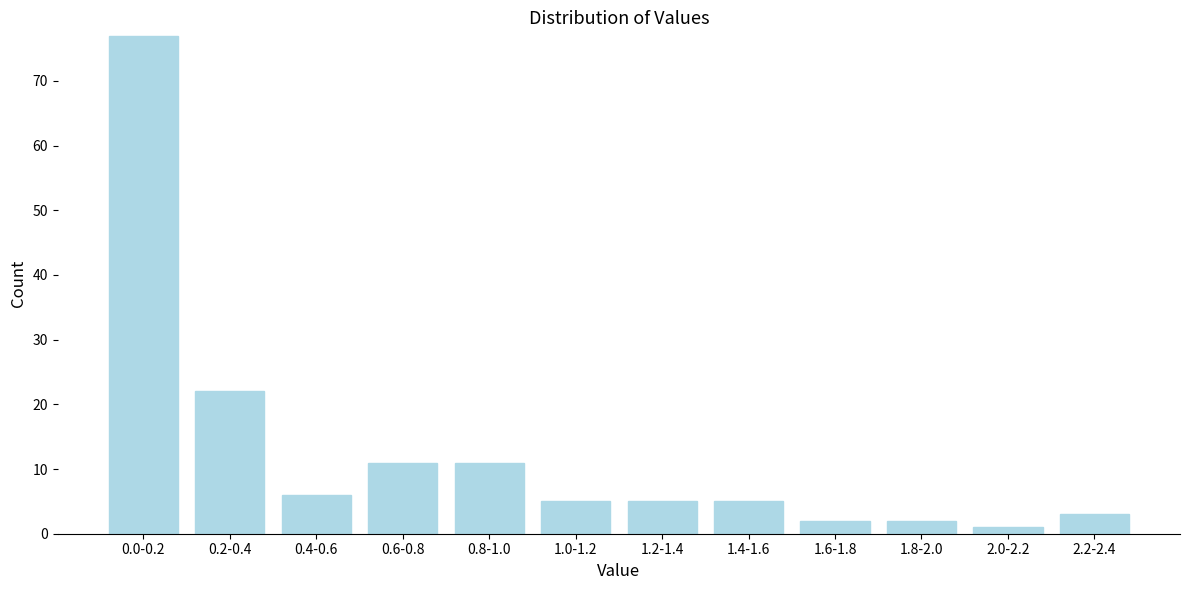

Reading left to right, what are all the values shown in this chart?

0.0-0.2=77	0.2-0.4=22	0.4-0.6=6	0.6-0.8=11	0.8-1.0=11	1.0-1.2=5	1.2-1.4=5	1.4-1.6=5	1.6-1.8=2	1.8-2.0=2	2.0-2.2=1	2.2-2.4=3